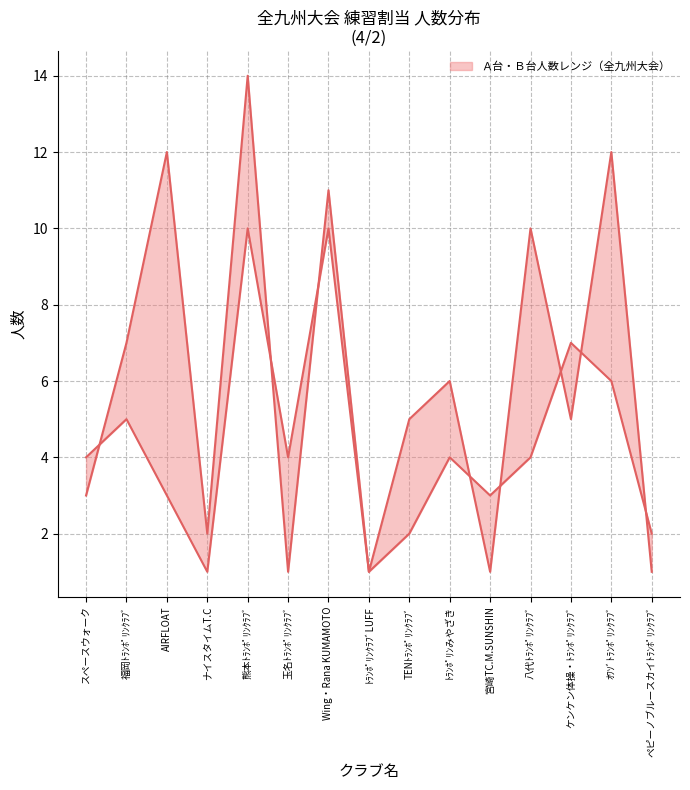

Which series has the widest spread of values?

Ｂ台人数